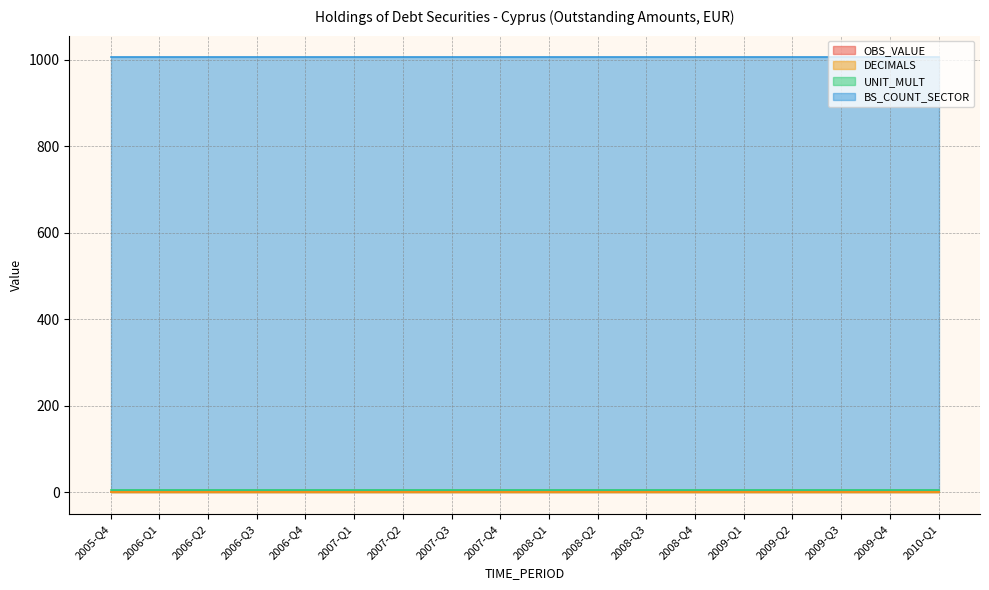

True or false: DECIMALS and BS_COUNT_SECTOR intersect in this chart.

False